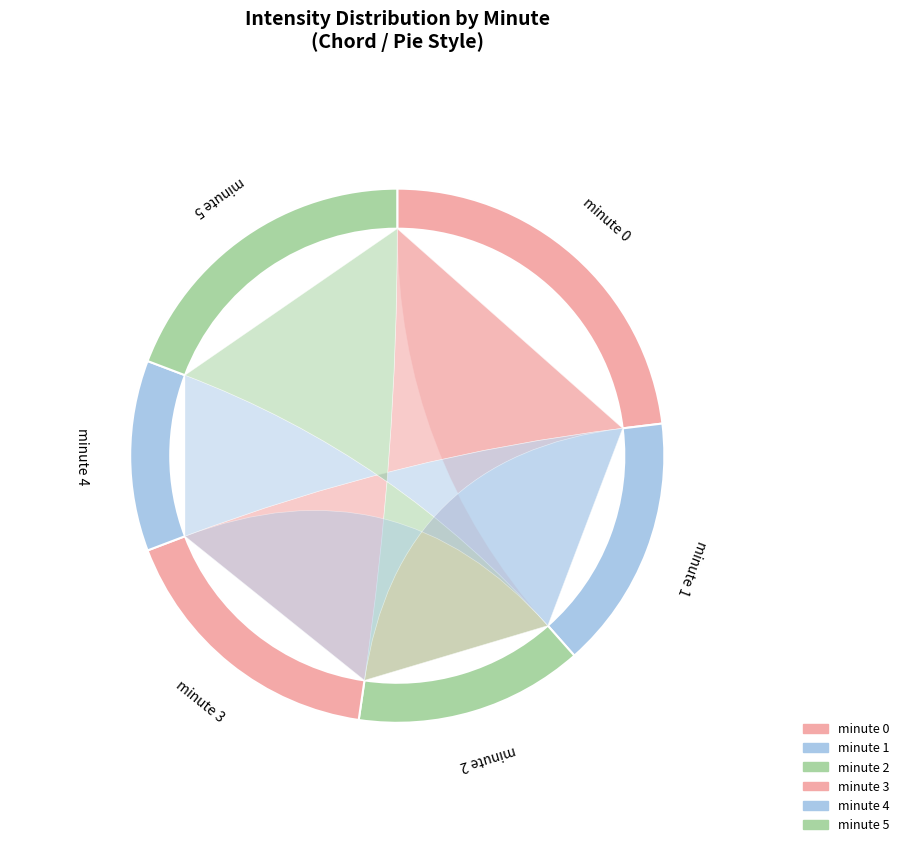

Rank the categories by value from lowest to highest.

minute 4, minute 2, minute 1, minute 3, minute 5, minute 0